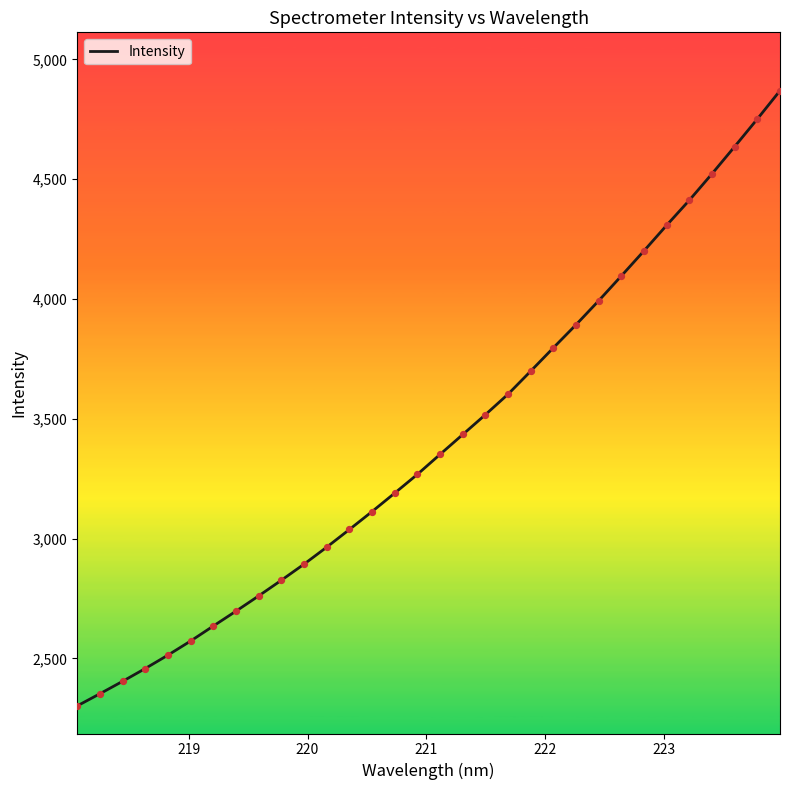

What is the difference between the maximum and minimum values?

2567.5